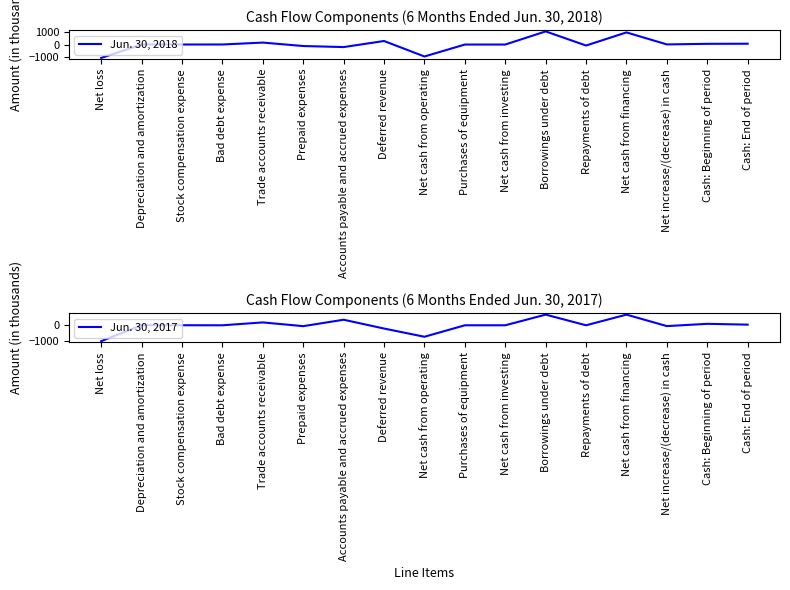

What is the value of the Jun. 30, 2018 point at the 9th from the left?

-973